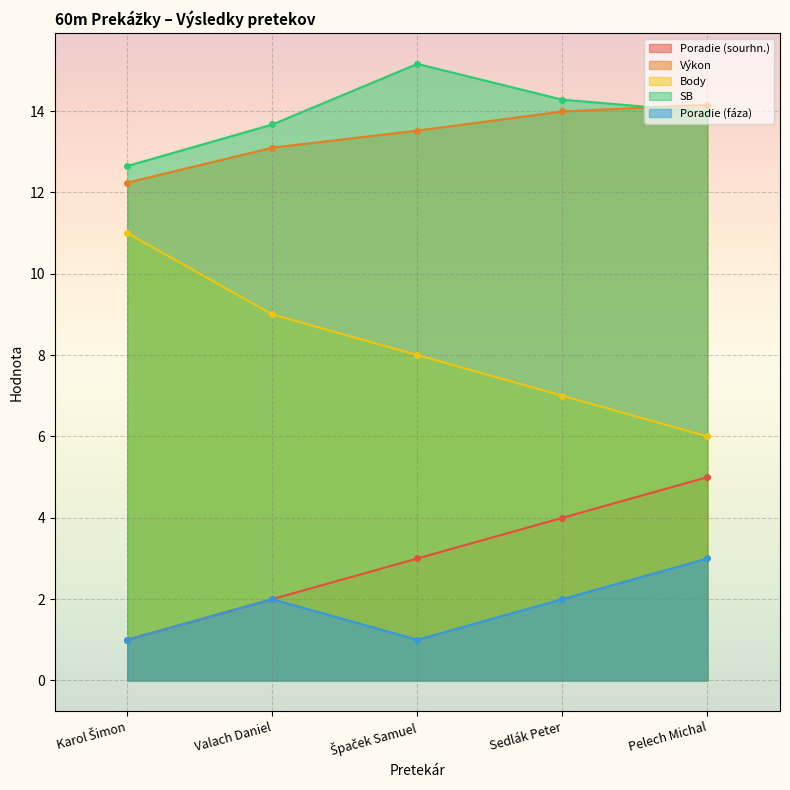

What is the average value of the Poradie (sourhn.) series?

3.0